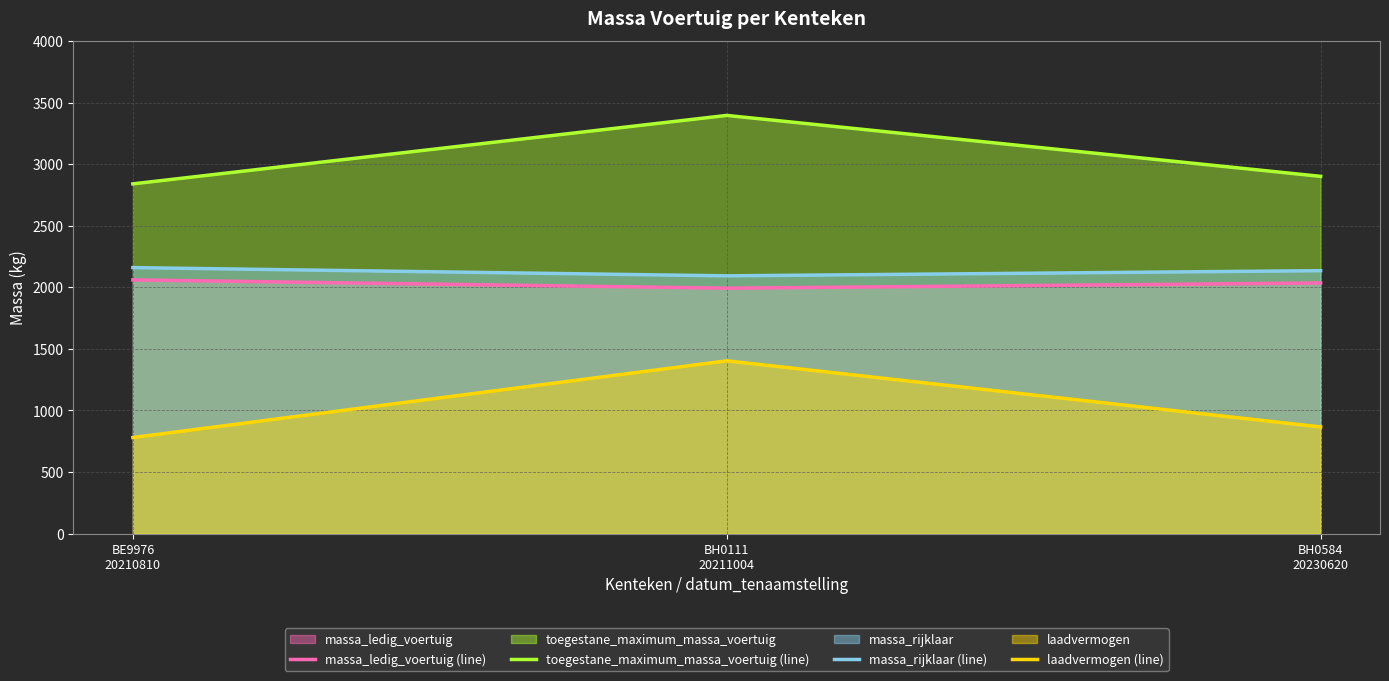

Between BH0111
20211004 and BH0584
20230620, which series saw the biggest shift?

laadvermogen (line)